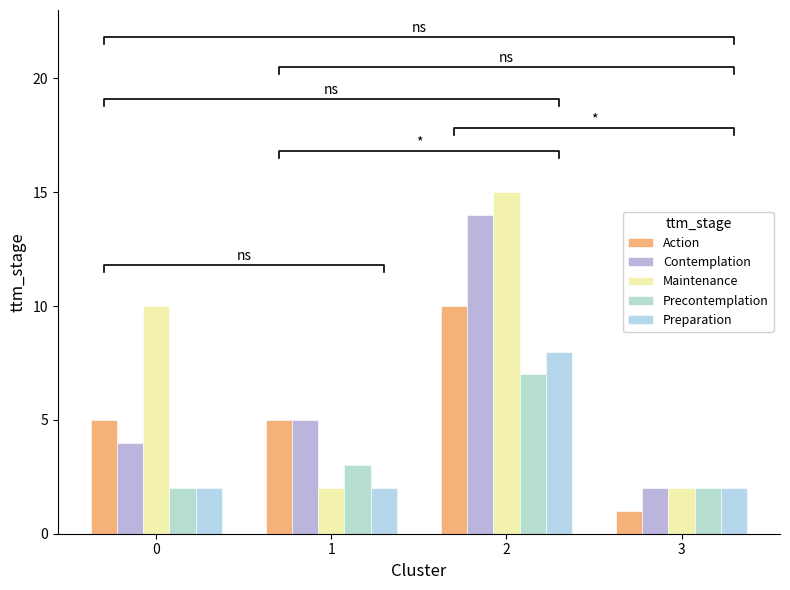

True or false: Maintenance has a value of 8 at 2.

False